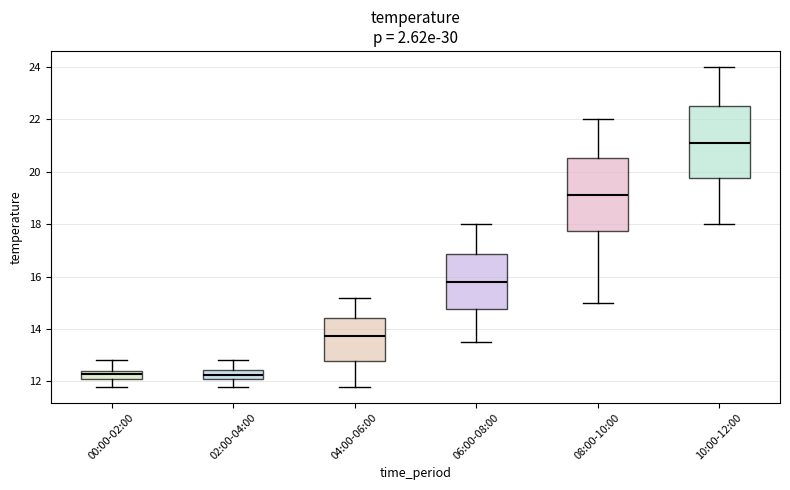

Reading left to right, transcribe this box plot: for each box, give where its median line is, the range the box spans, and where its two whiskers end, as read against the y-axis. The values are not printed on the chart, so give them approximately, as read against the axis.

00:00-02:00: median 12.4 (just below the box's upper edge), box 12.2 to 12.4, whiskers 11.8 to 12.8
02:00-04:00: median 12.2, box 12.0 to 12.4, whiskers 11.8 to 12.8
04:00-06:00: median 13.8, box 12.8 to 14.4, whiskers 11.8 to 15.2
06:00-08:00: median 15.8, box 14.8 to 16.8, whiskers 13.6 to 18.0
08:00-10:00: median 19.2, box 17.8 to 20.6, whiskers 15.0 to 22.0
10:00-12:00: median 21.2, box 19.8 to 22.6, whiskers 18.0 to 24.0